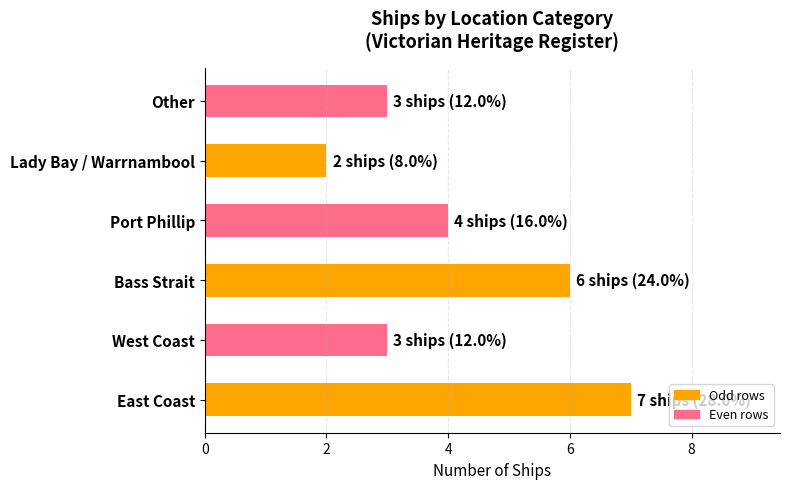

What is the difference between the maximum and minimum values?

5